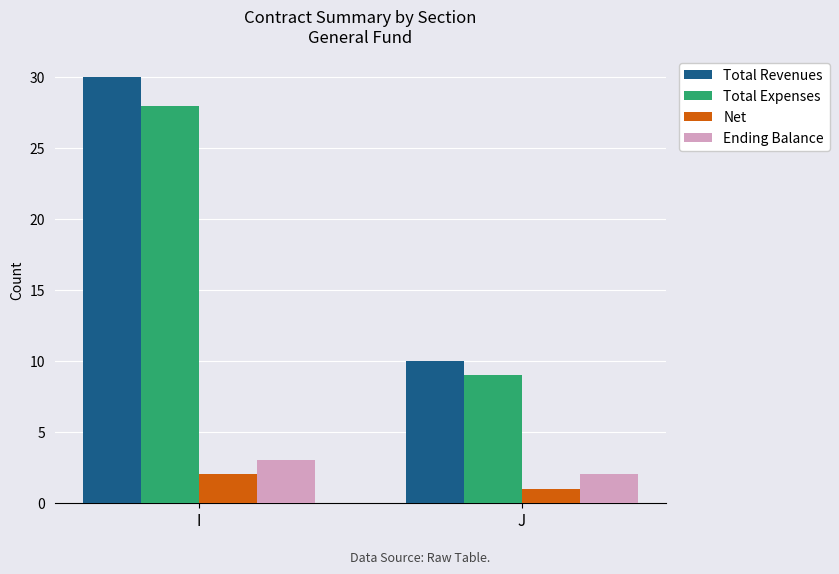

Is it true that Ending Balance equals 4 at J?

False